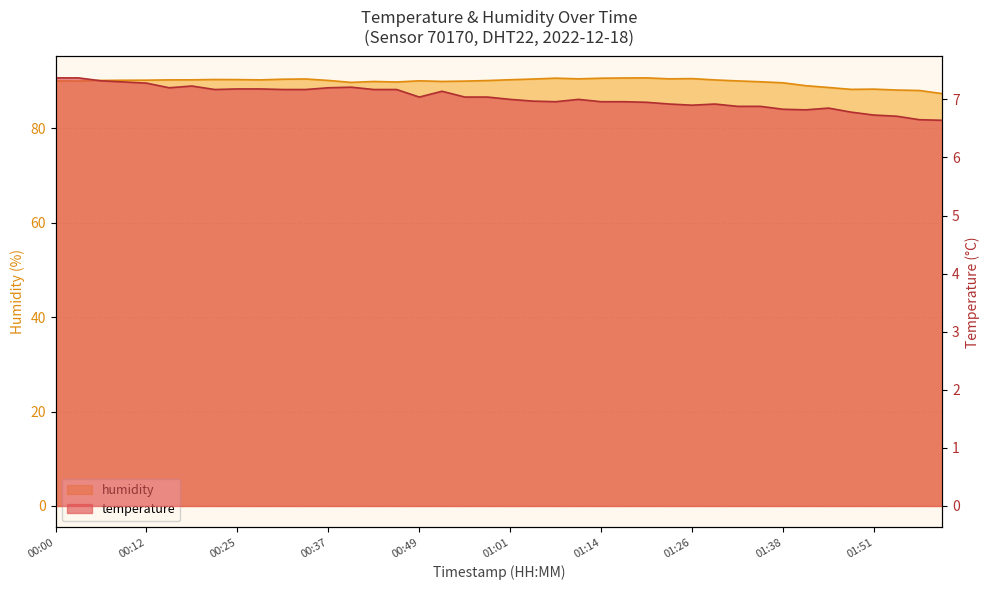

What is the difference between the humidity values at 01:26 and 00:22?

0.2